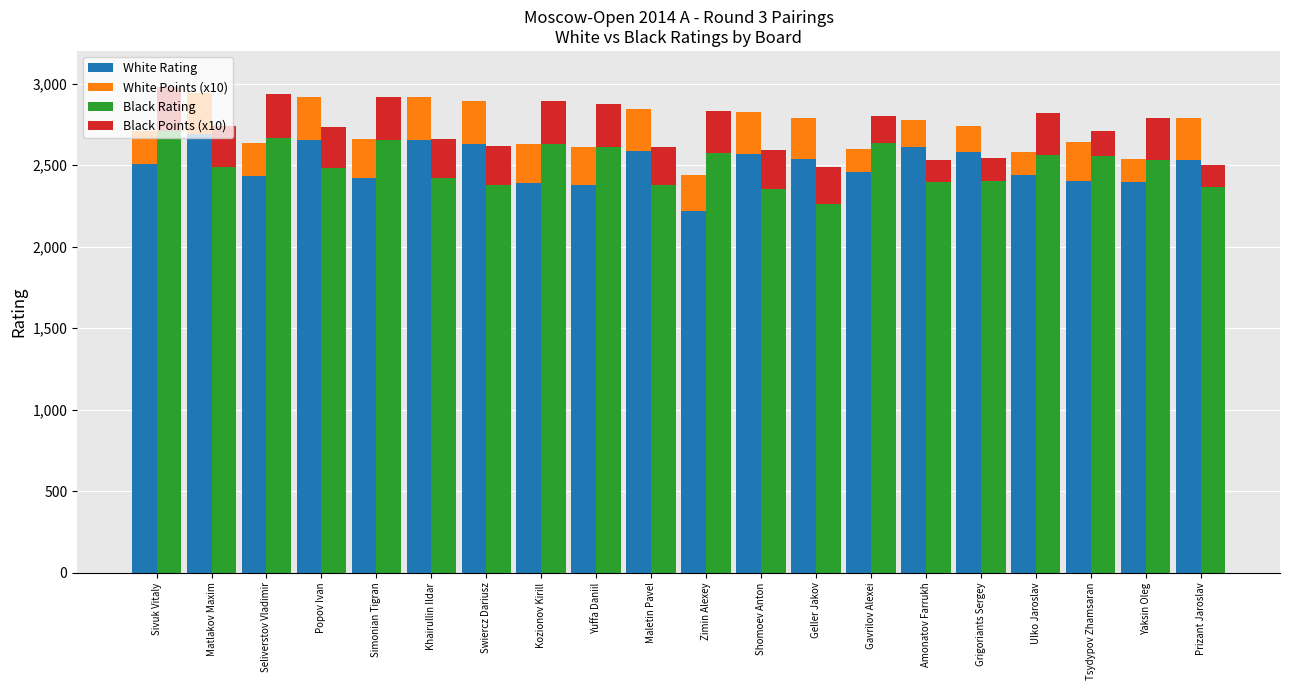

How many data points in Black Points (x10) are less than 248?

10